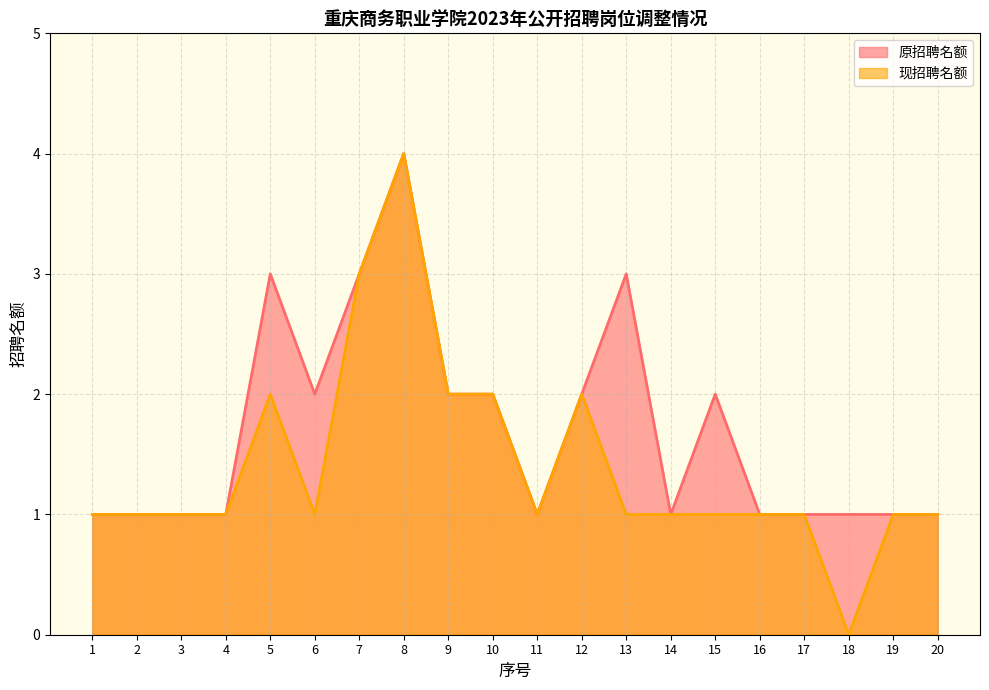

Is the value of 原招聘名额 at 9 greater than the value of 现招聘名额 at 2?

Yes